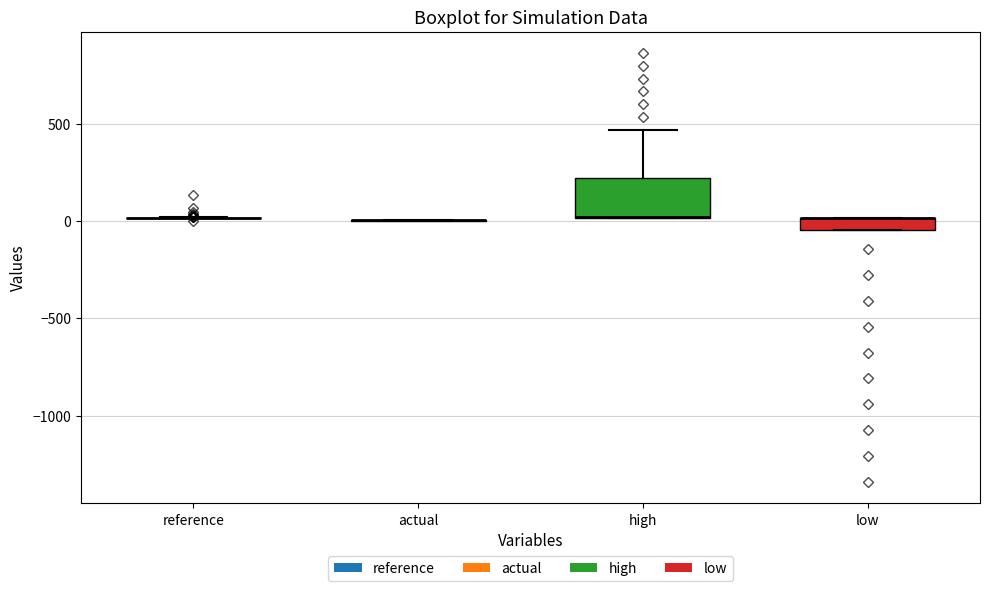

Comparing the boxes themselves (not the whiskers), which one is the tallest?

high